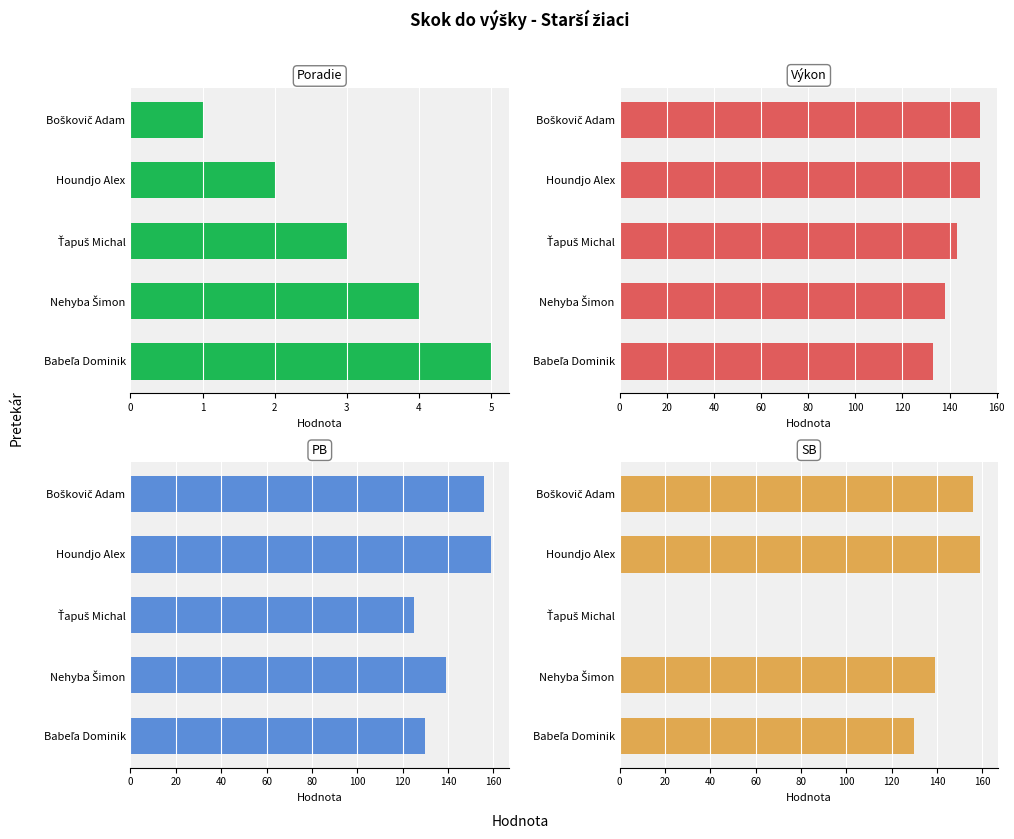

How many groups of bars are there?

5